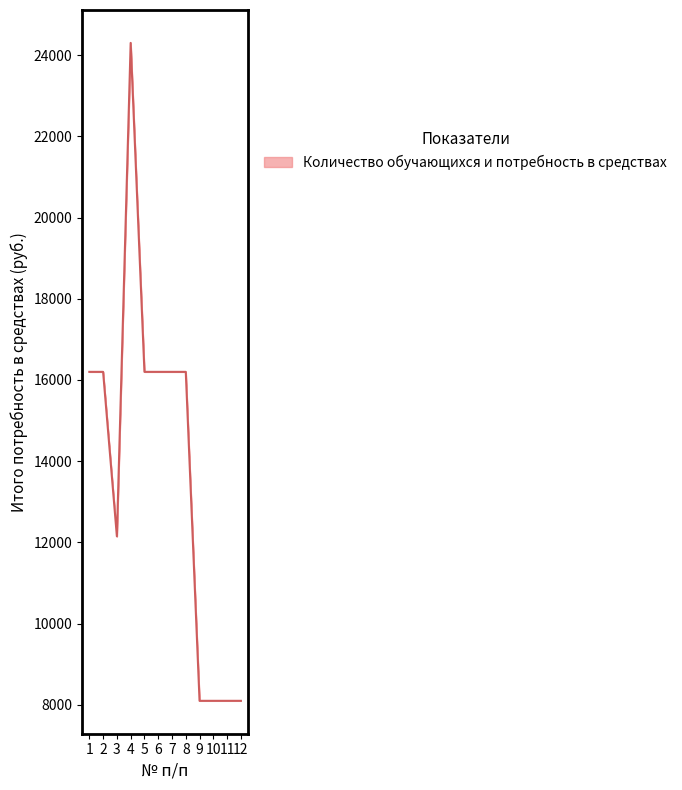

The chart shows a value of 21249 at 6. True or false?

False